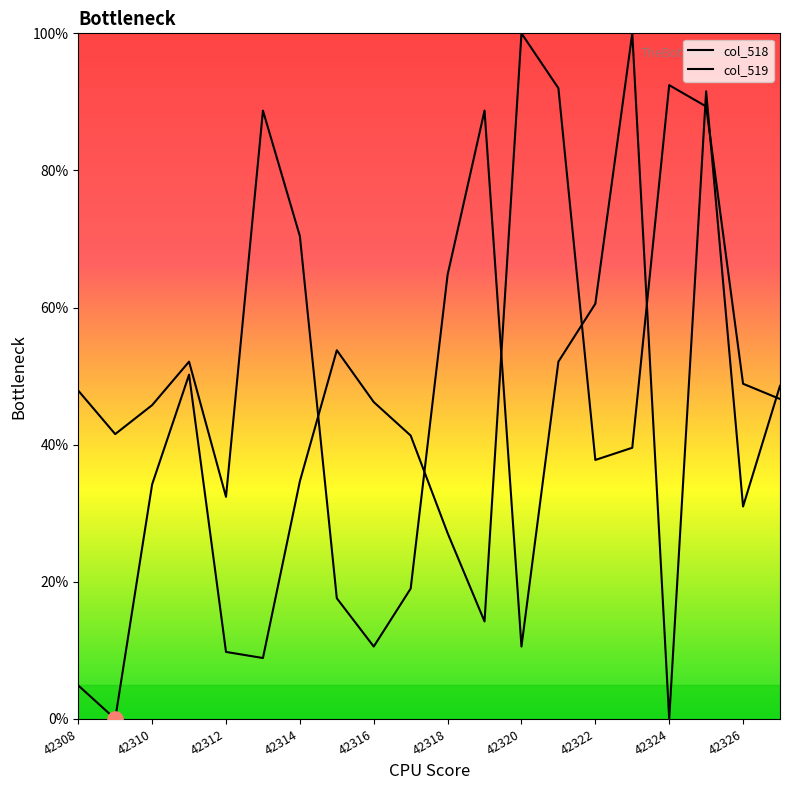

At how many categories does at least one series exceed 28?

20